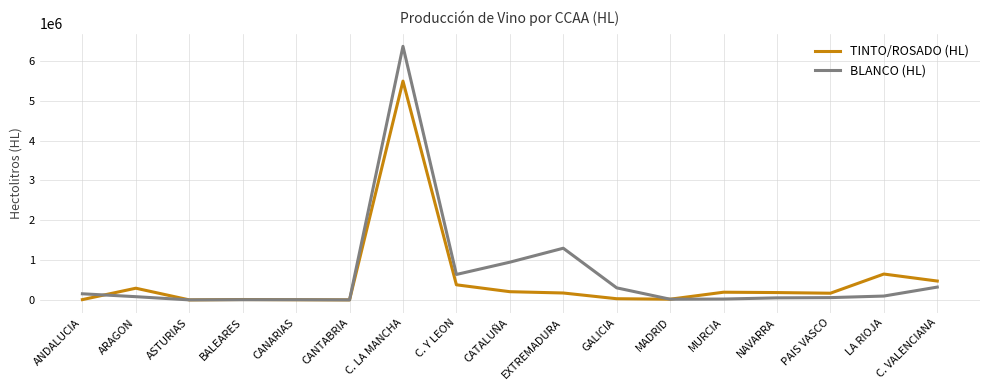

What is the spread (max minus min) of values at CANARIAS?

691